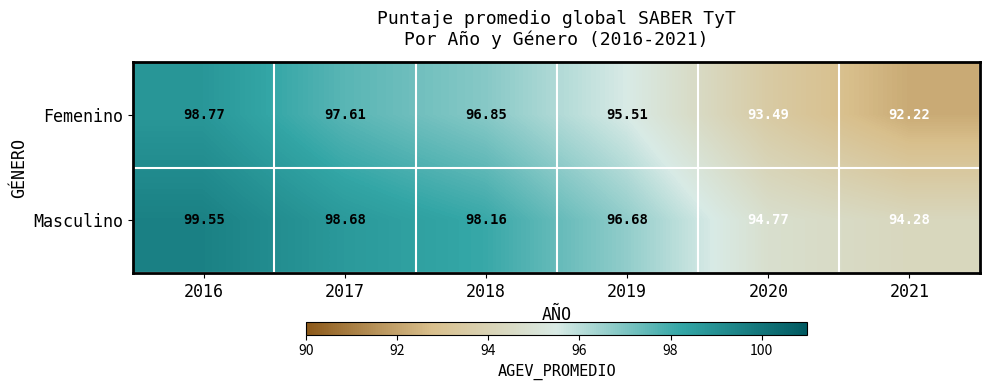

List the series in order of their peak value, highest first.

Masculino, Femenino